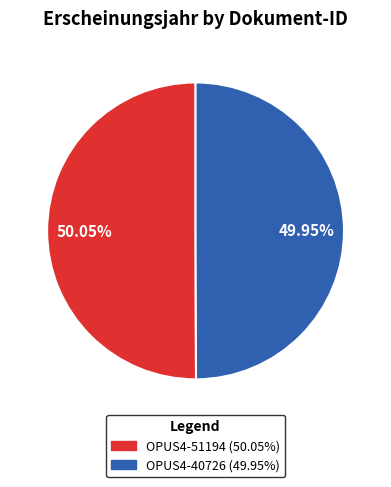

Is there any slice that represents more than half of the pie?

Yes